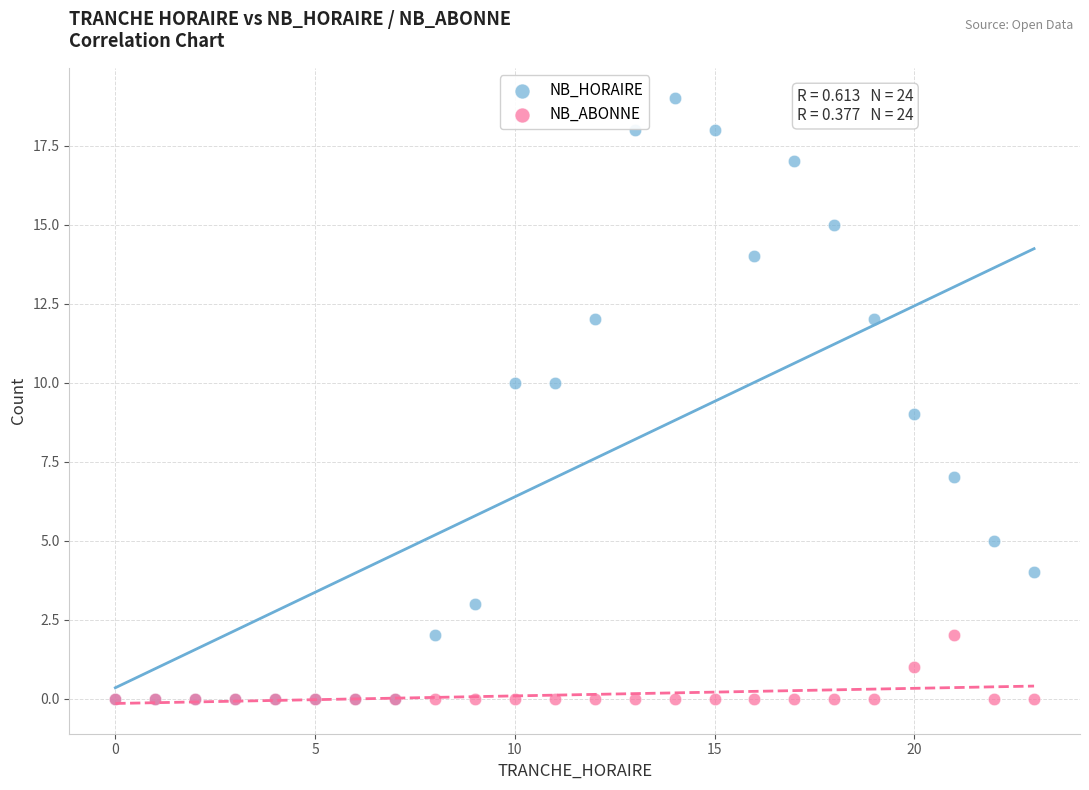

Which series has the widest spread of Y values?

NB_HORAIRE